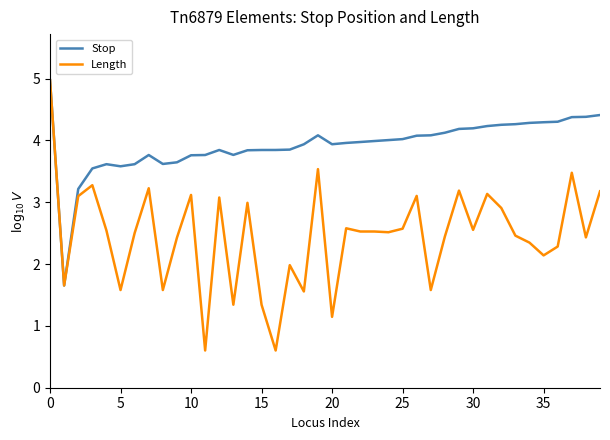

Which series has the largest total across all categories?

Stop